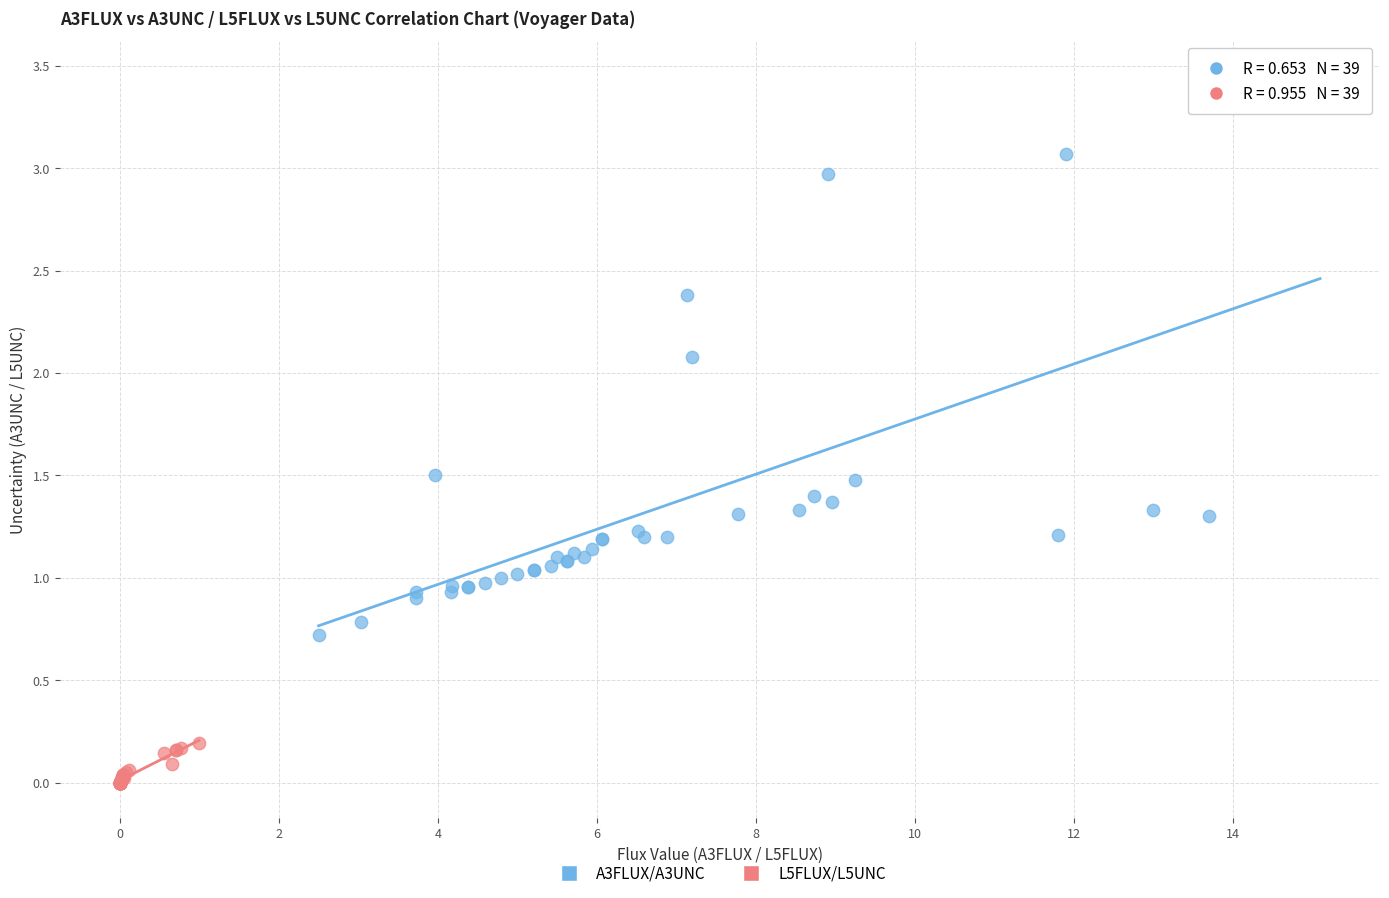

Which series reaches the minimum Y coordinate?

L5FLUX/L5UNC